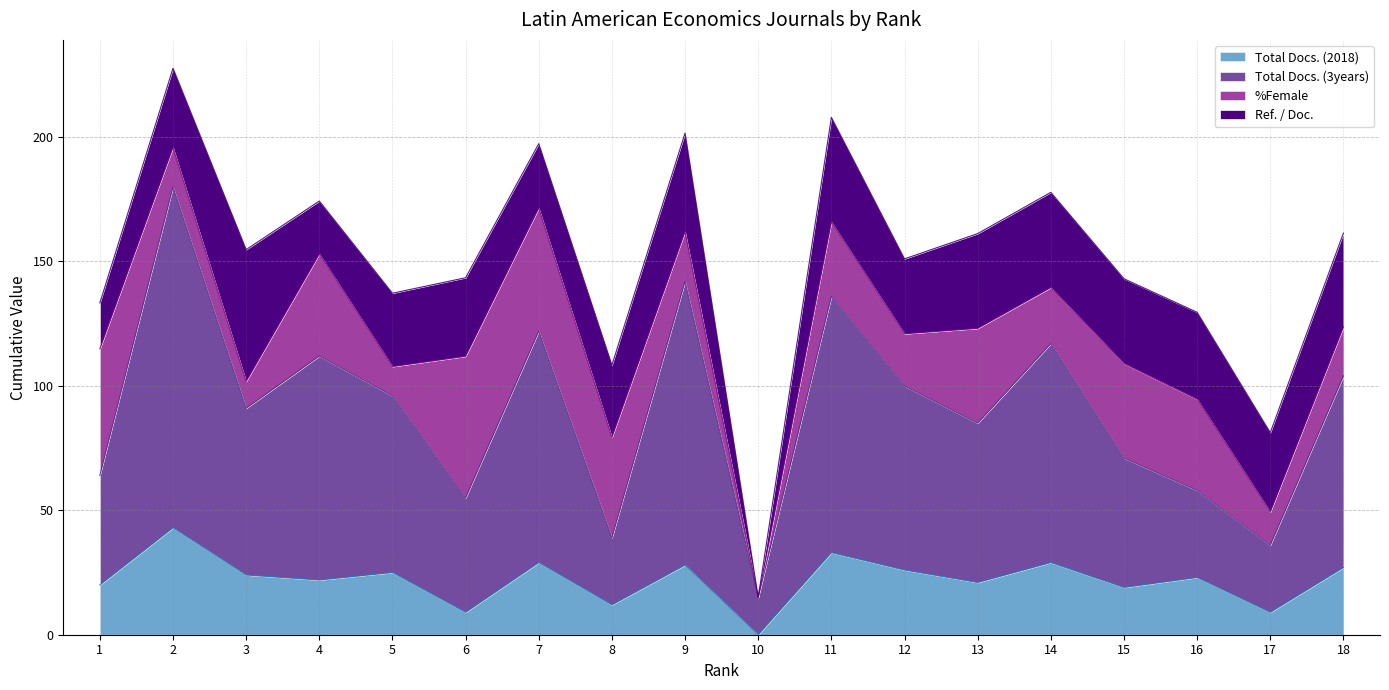

Is it true that Total Docs. (2018) equals 12.0 at 8?

True